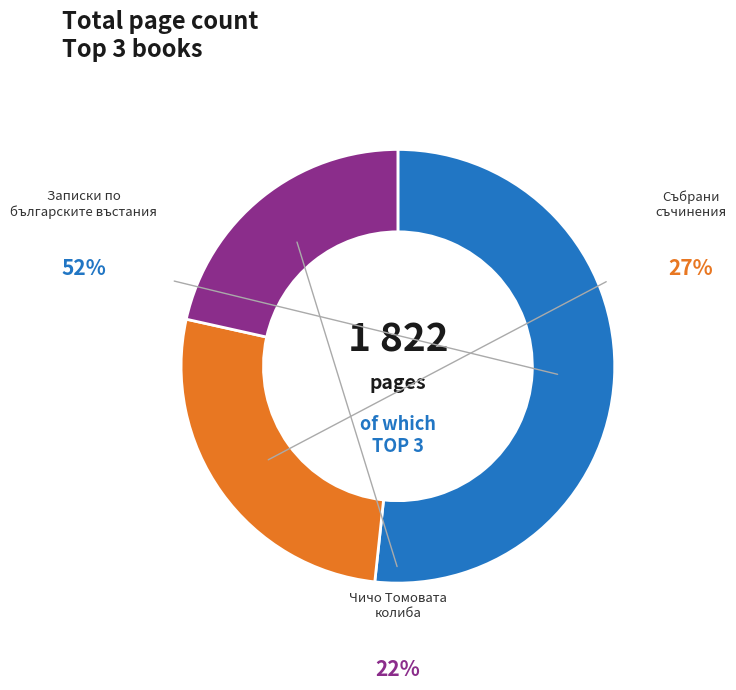

What percentage do Събрани съчинения (4391) and Записки по българските въстания (15900) together represent?

78.5%